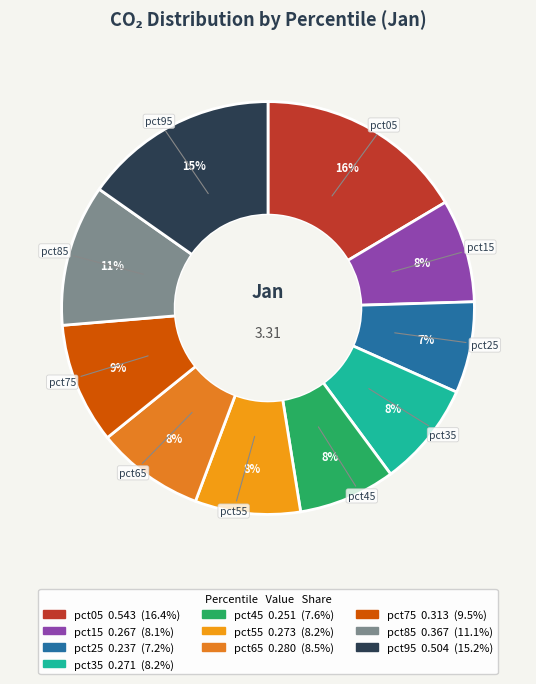

To the nearest percent, what is the difference between the largest and smallest slice percentages?

9%